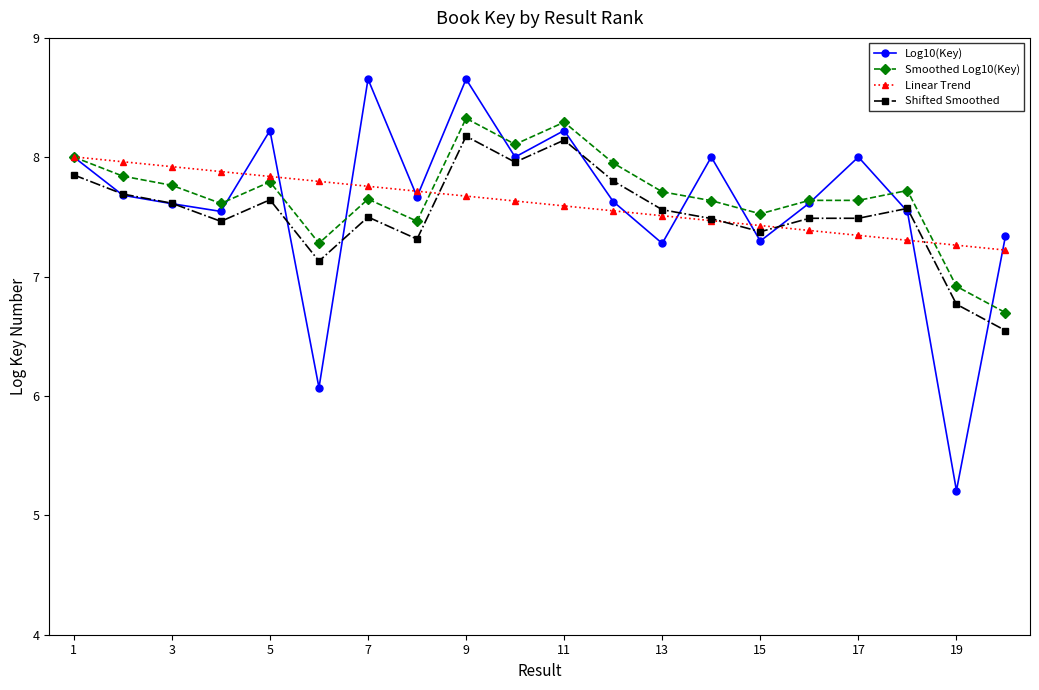

What is the difference between the maximum and minimum values in the Shifted Smoothed series?

1.6